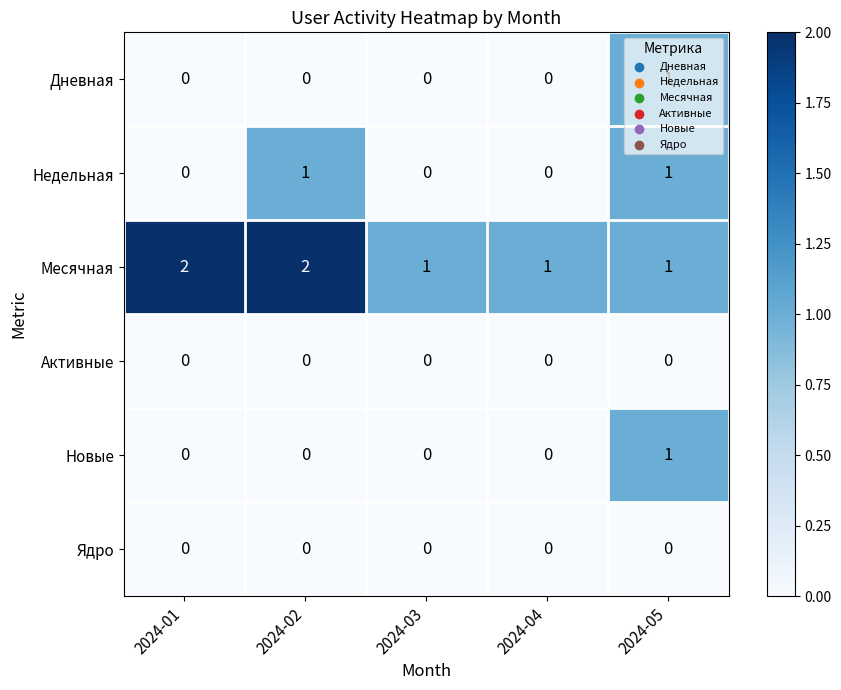

What is the difference between the highest and lowest values at 2024-05?

1